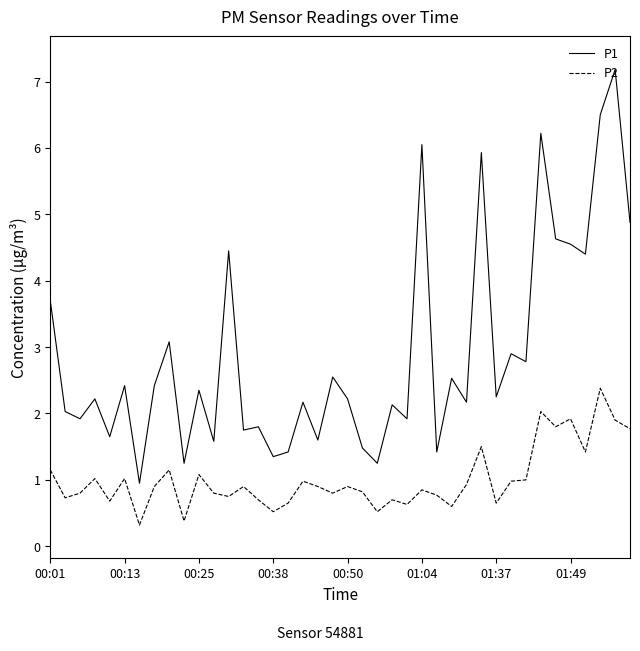

Rank the series by their average value, from highest to lowest.

P1, P2